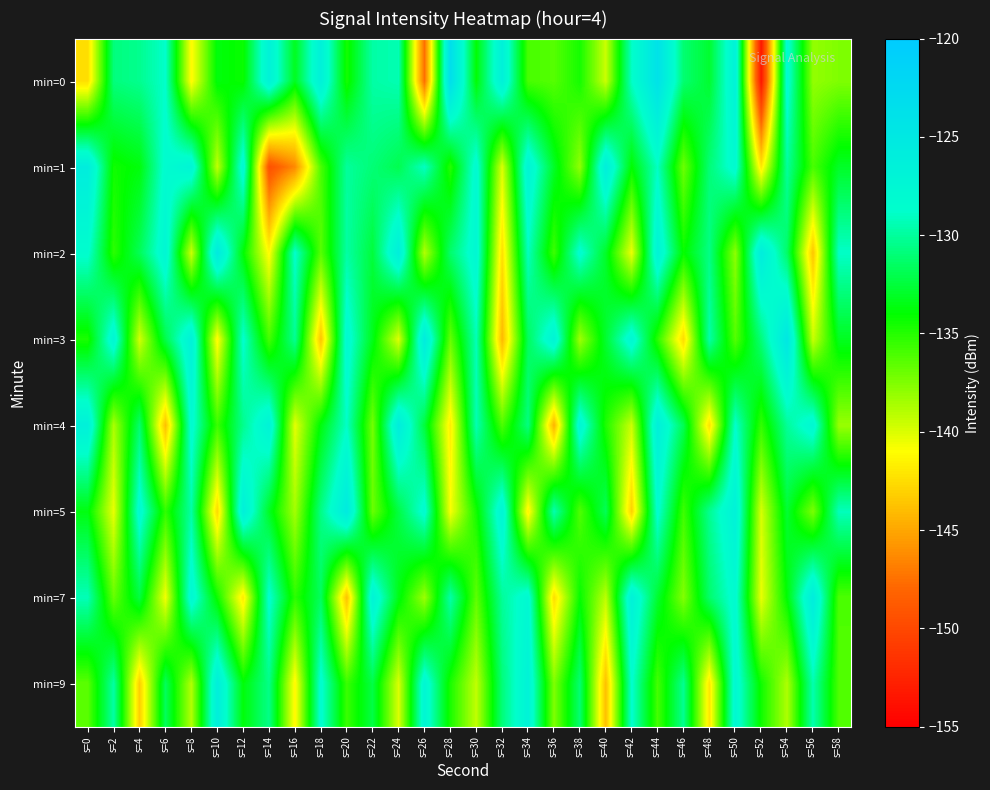

Reading left to right, what are all the values shown in this chart?

min=0: s=0=-142.5	s=2=-130.8	s=4=-130.3	s=6=-128.8	s=8=-141.2	s=10=-133.7	s=12=-134.2	s=14=-126.6	s=16=-133.3	s=18=-126.4	s=20=-134.6	s=22=-129.8	s=24=-129.4	s=26=-147.6	s=28=-123.3	s=30=-133.9	s=32=-126.4	s=34=-136.0	s=36=-136.3	s=38=-134.5	s=40=-139.6	s=42=-128.9	s=44=-123.9	s=46=-131.1	s=48=-132.8	s=50=-126.7	s=52=-153.5	s=54=-128.0	s=56=-138.0	s=58=-137.5
min=1: s=0=-125.8	s=2=-134.4	s=4=-133.7	s=6=-128.3	s=8=-127.1	s=10=-139.3	s=12=-127.7	s=14=-149.5	s=16=-146.3	s=18=-136.1	s=20=-130.0	s=22=-131.0	s=24=-132.0	s=26=-129.0	s=28=-135.0	s=30=-128.0	s=32=-140.0	s=34=-127.0	s=36=-133.0	s=38=-138.0	s=40=-126.0	s=42=-134.0	s=44=-129.0	s=46=-137.0	s=48=-131.0	s=50=-128.0	s=52=-142.0	s=54=-130.0	s=56=-136.0	s=58=-133.0
min=2: s=0=-128.5	s=2=-135.2	s=4=-131.8	s=6=-127.4	s=8=-139.6	s=10=-125.3	s=12=-133.9	s=14=-141.2	s=16=-128.7	s=18=-136.4	s=20=-129.8	s=22=-132.5	s=24=-126.1	s=26=-138.9	s=28=-131.3	s=30=-127.6	s=32=-142.4	s=34=-129.1	s=36=-135.7	s=38=-128.3	s=40=-133.0	s=42=-140.5	s=44=-126.8	s=46=-134.2	s=48=-130.6	s=50=-137.9	s=52=-125.8	s=54=-131.4	s=56=-143.6	s=58=-128.9
min=3: s=0=-134.7	s=2=-127.3	s=4=-139.8	s=6=-132.1	s=8=-126.5	s=10=-141.3	s=12=-128.6	s=14=-135.9	s=16=-130.2	s=18=-143.7	s=20=-127.8	s=22=-133.4	s=24=-140.1	s=26=-125.6	s=28=-136.8	s=30=-129.3	s=32=-144.2	s=34=-131.7	s=36=-126.9	s=38=-138.4	s=40=-132.8	s=42=-127.5	s=44=-135.1	s=46=-142.6	s=48=-129.7	s=50=-136.3	s=52=-130.9	s=54=-124.8	s=56=-139.5	s=58=-133.2
min=4: s=0=-126.4	s=2=-138.7	s=4=-131.2	s=6=-143.9	s=8=-128.1	s=10=-135.6	s=12=-130.4	s=14=-126.8	s=16=-140.3	s=18=-133.7	s=20=-128.9	s=22=-137.2	s=24=-125.7	s=26=-132.5	s=28=-141.8	s=30=-129.4	s=32=-136.1	s=34=-130.7	s=36=-144.5	s=38=-127.3	s=40=-134.8	s=42=-139.6	s=44=-126.2	s=46=-131.9	s=48=-142.3	s=50=-128.7	s=52=-135.4	s=54=-130.1	s=56=-127.6	s=58=-138.2
min=5: s=0=-133.6	s=2=-140.4	s=4=-127.9	s=6=-135.3	s=8=-129.8	s=10=-142.7	s=12=-126.3	s=14=-133.1	s=16=-138.5	s=18=-130.6	s=20=-125.4	s=22=-136.9	s=24=-132.3	s=26=-128.2	s=28=-140.8	s=30=-134.5	s=32=-127.1	s=34=-141.6	s=36=-129.5	s=38=-136.2	s=40=-131.8	s=42=-143.1	s=44=-128.4	s=46=-135.7	s=48=-130.3	s=50=-126.6	s=52=-139.9	s=54=-132.7	s=56=-137.4	s=58=-129.2
min=7: s=0=-129.3	s=2=-136.8	s=4=-132.4	s=6=-140.7	s=8=-127.6	s=10=-134.3	s=12=-141.9	s=14=-128.5	s=16=-135.2	s=18=-131.6	s=20=-143.8	s=22=-126.9	s=24=-133.5	s=26=-138.3	s=28=-129.7	s=30=-136.6	s=32=-130.1	s=34=-127.8	s=36=-142.5	s=38=-134.1	s=40=-139.2	s=42=-126.5	s=44=-132.8	s=46=-137.6	s=48=-131.3	s=50=-128.1	s=52=-140.4	s=54=-133.9	s=56=-125.7	s=58=-136.1
min=9: s=0=-136.5	s=2=-129.8	s=4=-143.2	s=6=-131.7	s=8=-138.9	s=10=-126.1	s=12=-133.8	s=14=-130.5	s=16=-141.4	s=18=-128.3	s=20=-135.6	s=22=-132.2	s=24=-140.0	s=26=-127.4	s=28=-134.7	s=30=-139.3	s=32=-130.9	s=34=-126.8	s=36=-137.5	s=38=-131.1	s=40=-143.9	s=42=-128.6	s=44=-135.9	s=46=-130.3	s=48=-142.1	s=50=-127.7	s=52=-134.4	s=54=-138.8	s=56=-129.5	s=58=-136.2